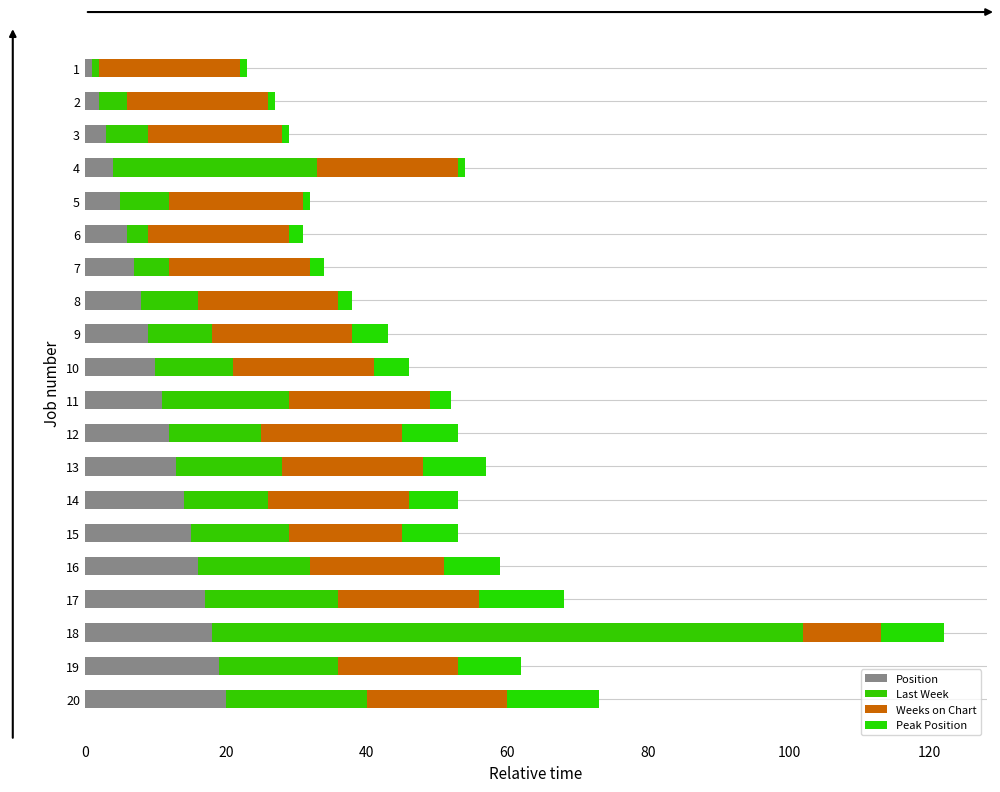

How many categories are shown in the chart?

20